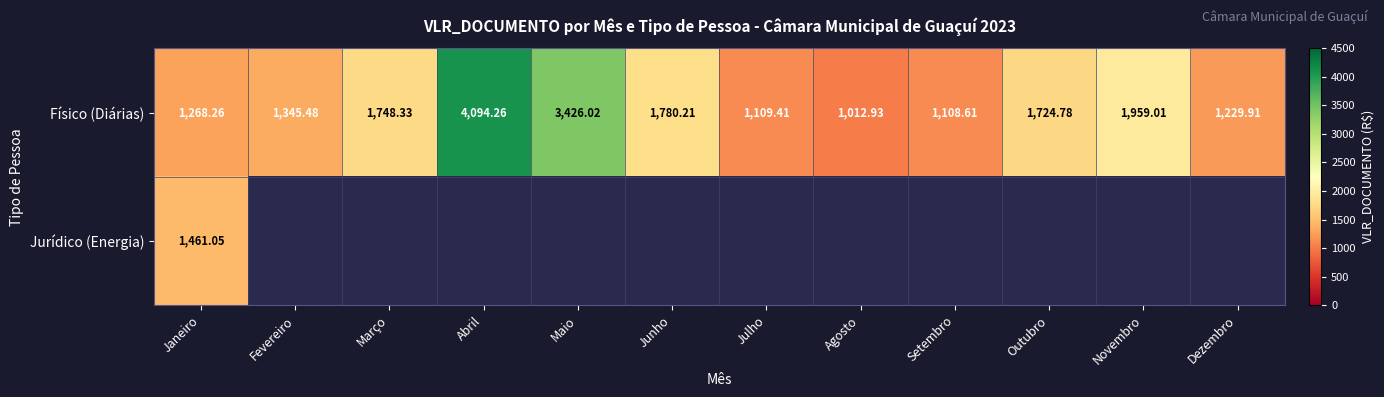

At Janeiro, list the series in order from smallest to largest.

Físico (Diárias), Jurídico (Energia)